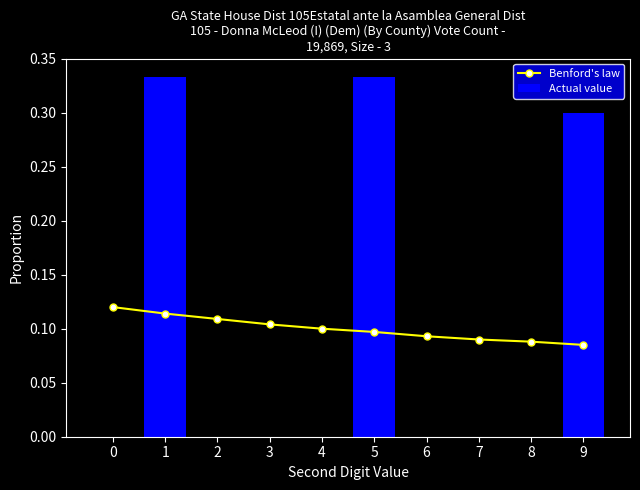

True or false: Benford's law has a value of 0.1 at 8.

True